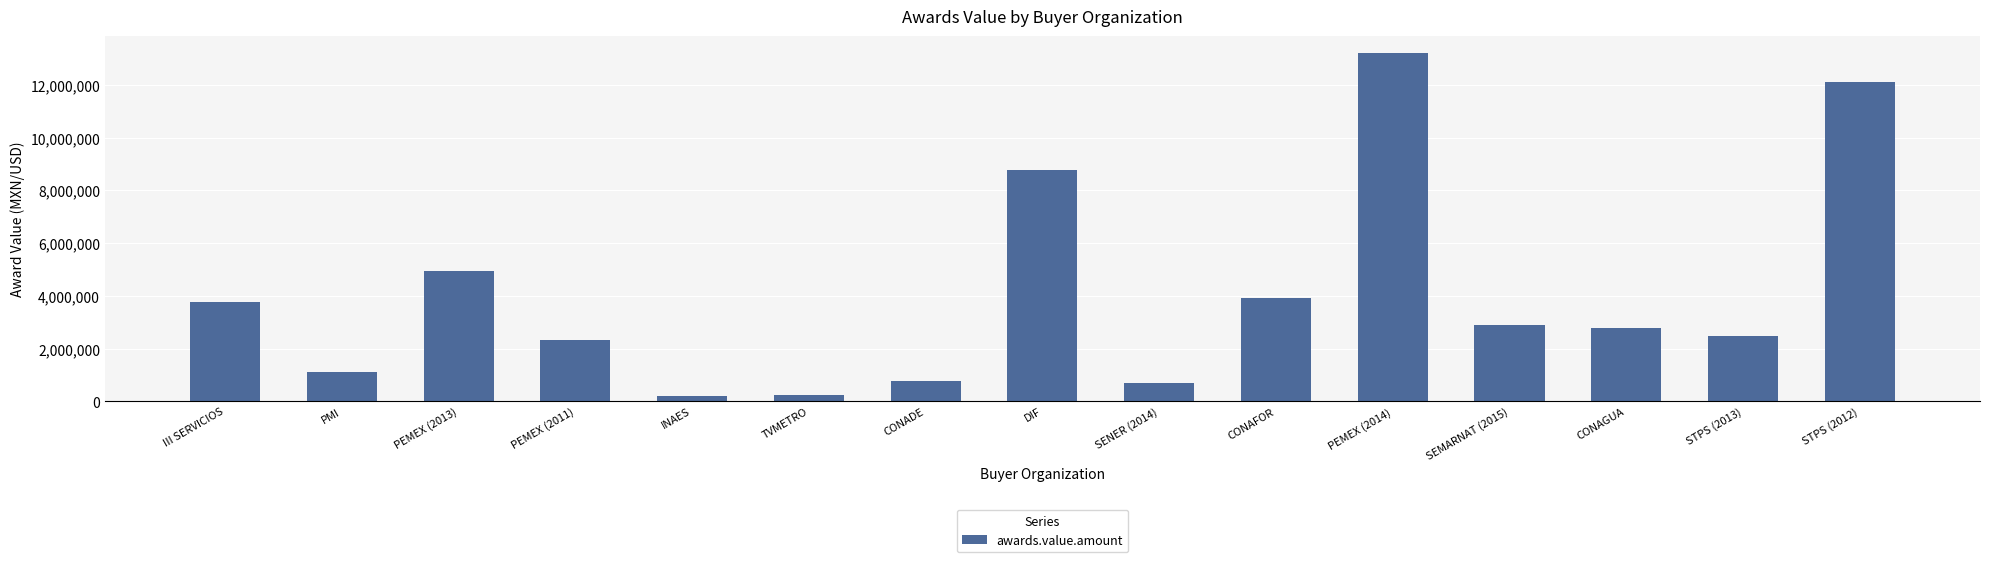

The chart shows a value of 2469765.8 at PEMEX (2013). True or false?

False